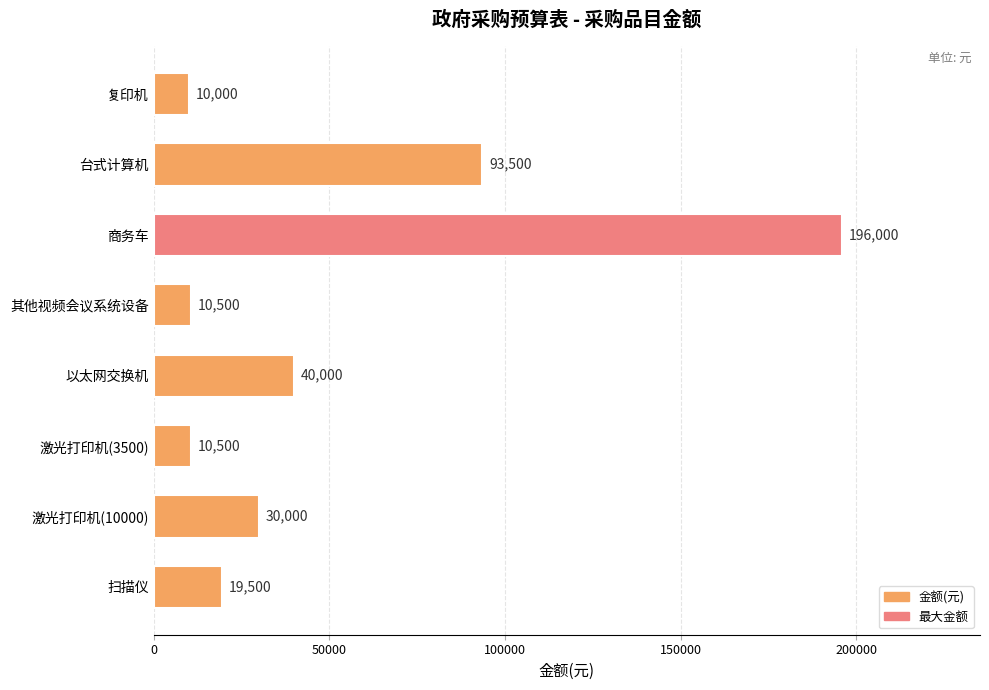

Reading top to bottom, list all the values displayed in this chart.

复印机=10000	台式计算机=93500	商务车=196000	其他视频会议系统设备=10500	以太网交换机=40000	激光打印机(3500)=10500	激光打印机(10000)=30000	扫描仪=19500